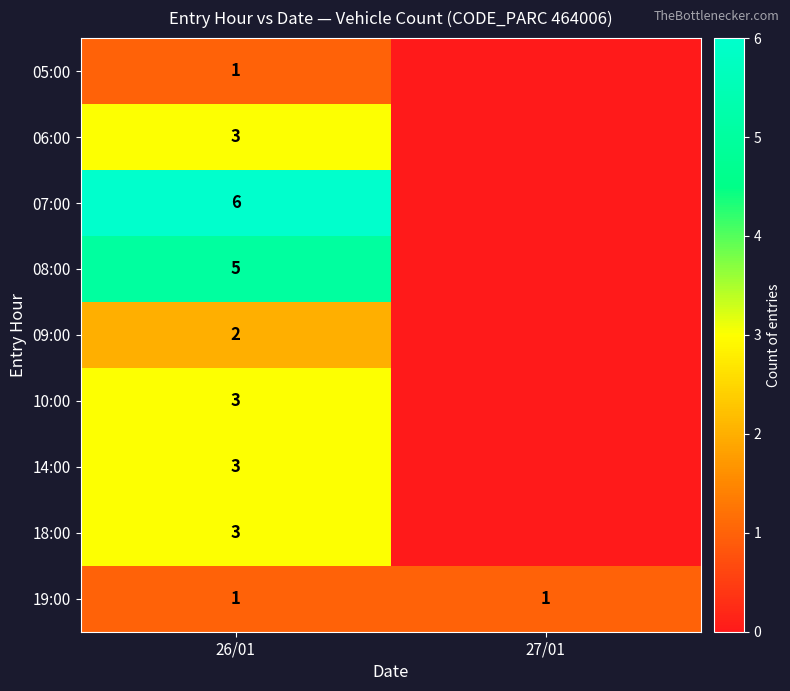

Is the value of 09:00 at 26/01 greater than the value of 19:00 at 27/01?

Yes